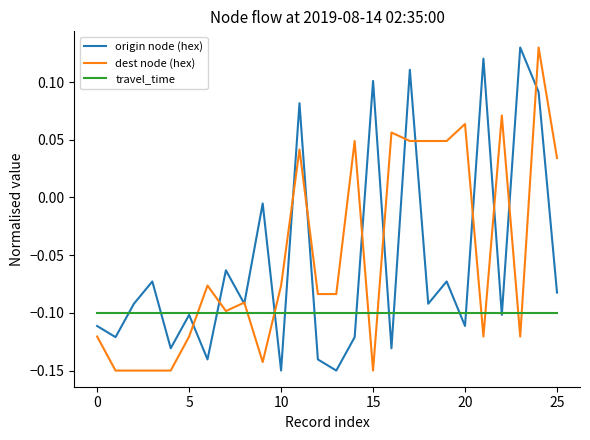

How many values in the dest node (hex) series are below 0?

16